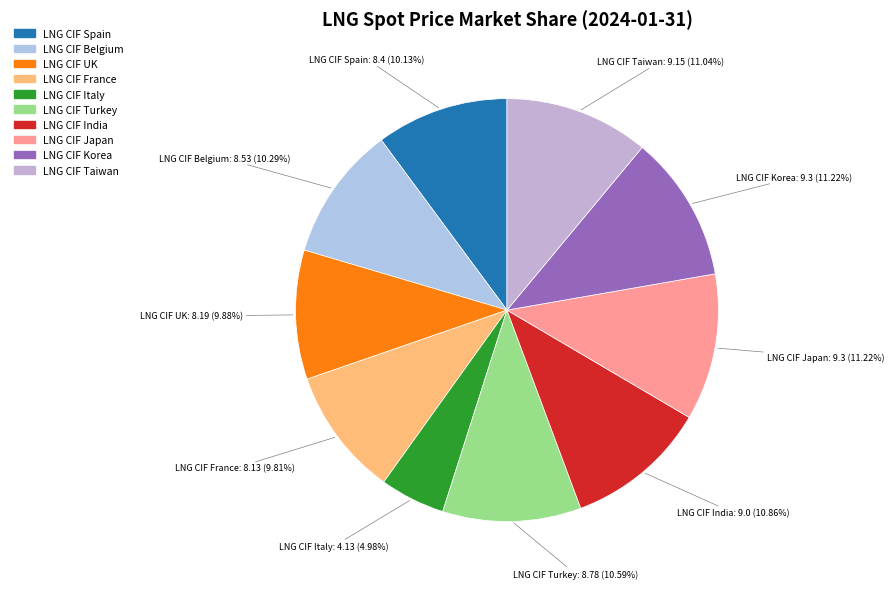

How much of the chart is everything except LNG CIF UK?

90.1%